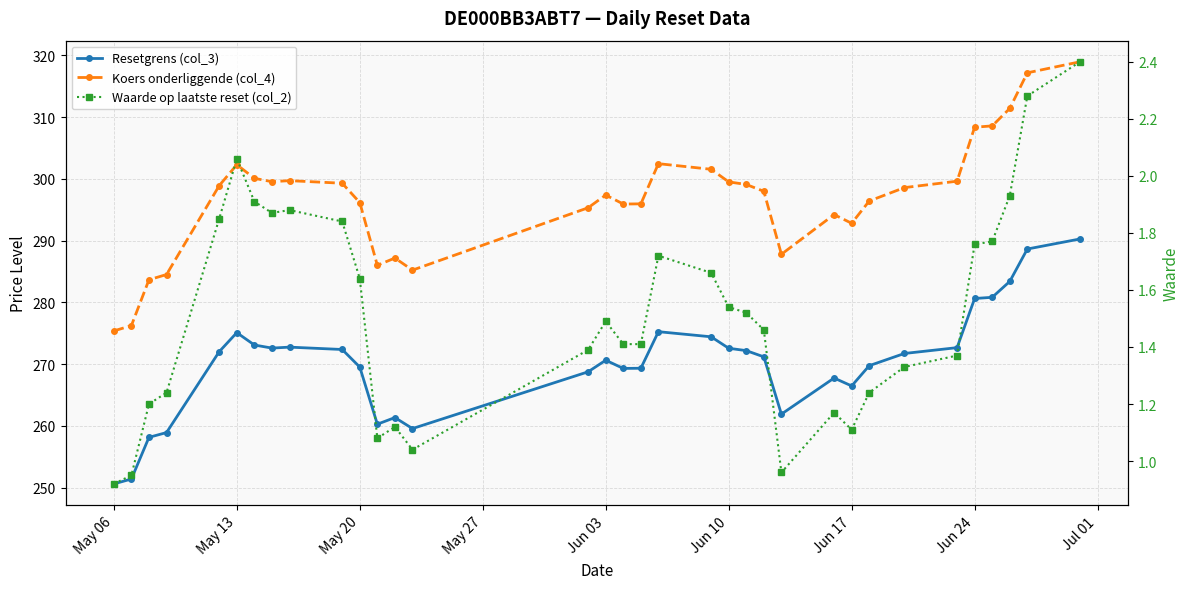

True or false: Koers onderliggende (col_4) and Waarde op laatste reset (col_2) cross at least once.

False